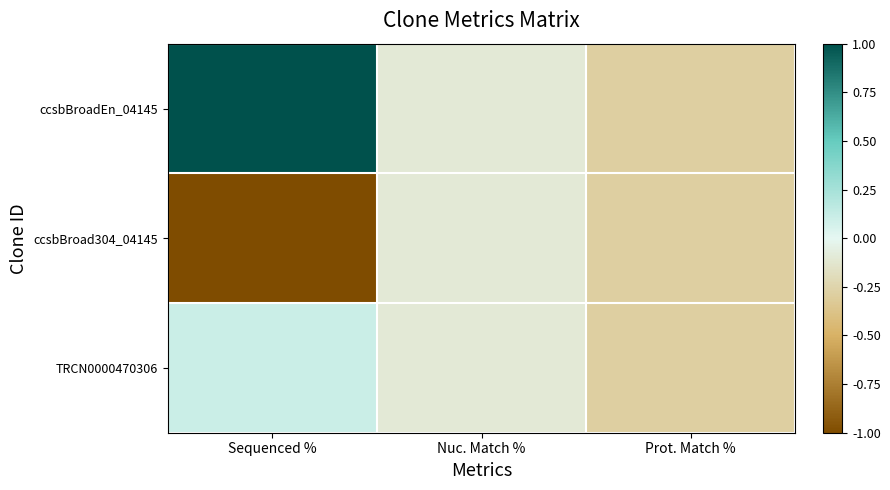

Count the number of data series in this chart.

3